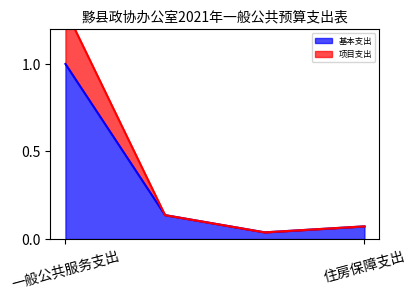

Reading left to right, list all the values displayed in this chart.

基本支出: 一般公共服务支出=1.0	社会保障和就业支出=0.1	卫生健康支出=0.0	住房保障支出=0.1
项目支出: 一般公共服务支出=1.3	社会保障和就业支出=0.1	卫生健康支出=0.0	住房保障支出=0.1